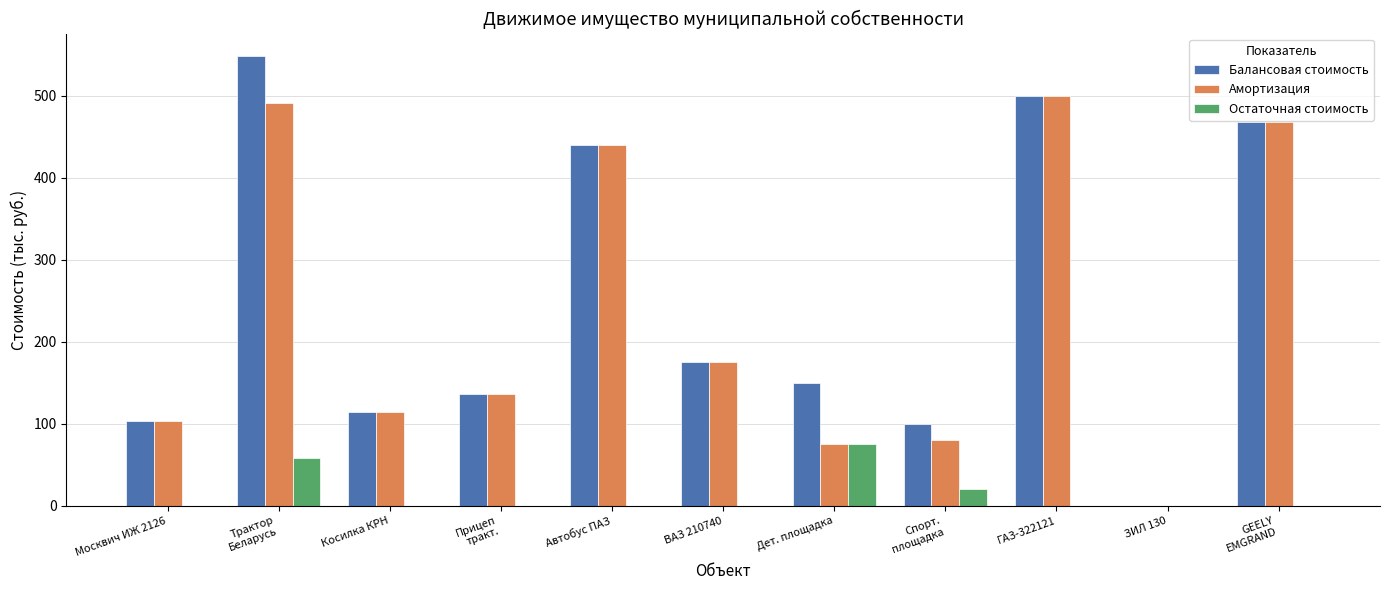

Are the bars horizontal?

No